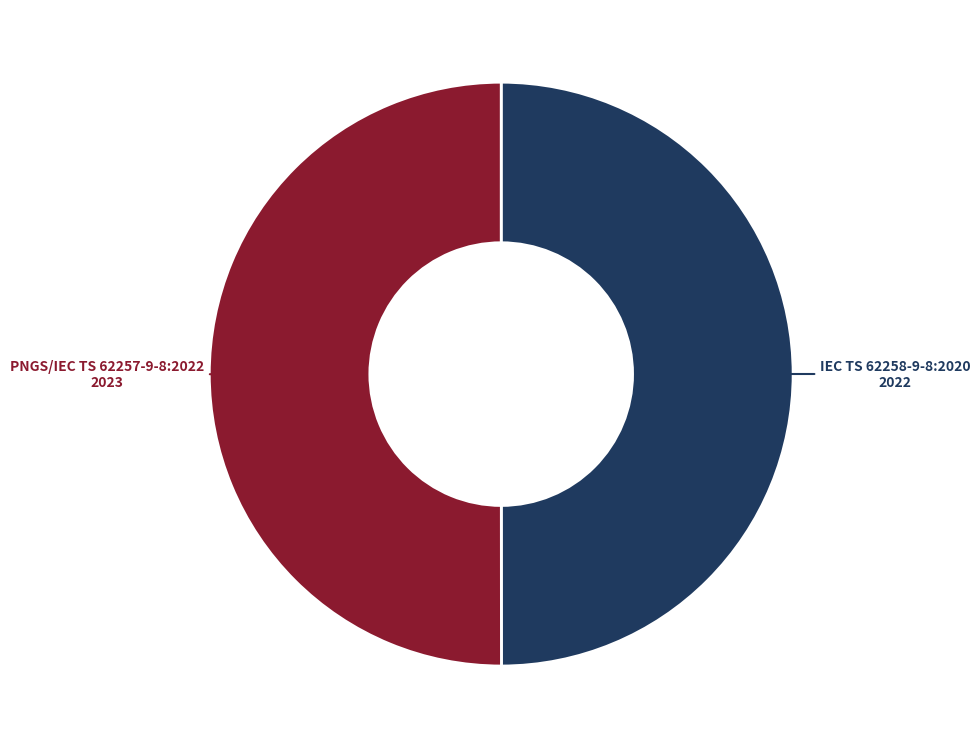

Count the number of slices in the pie.

2